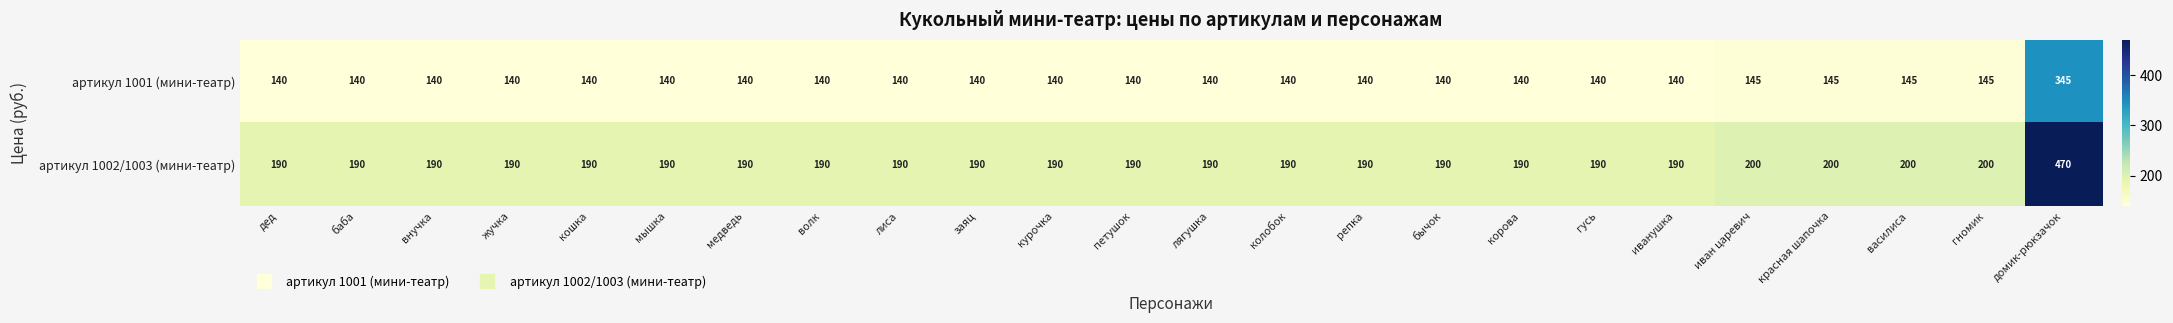

Which series has the widest spread of values?

артикул 1002/1003 (мини-театр)